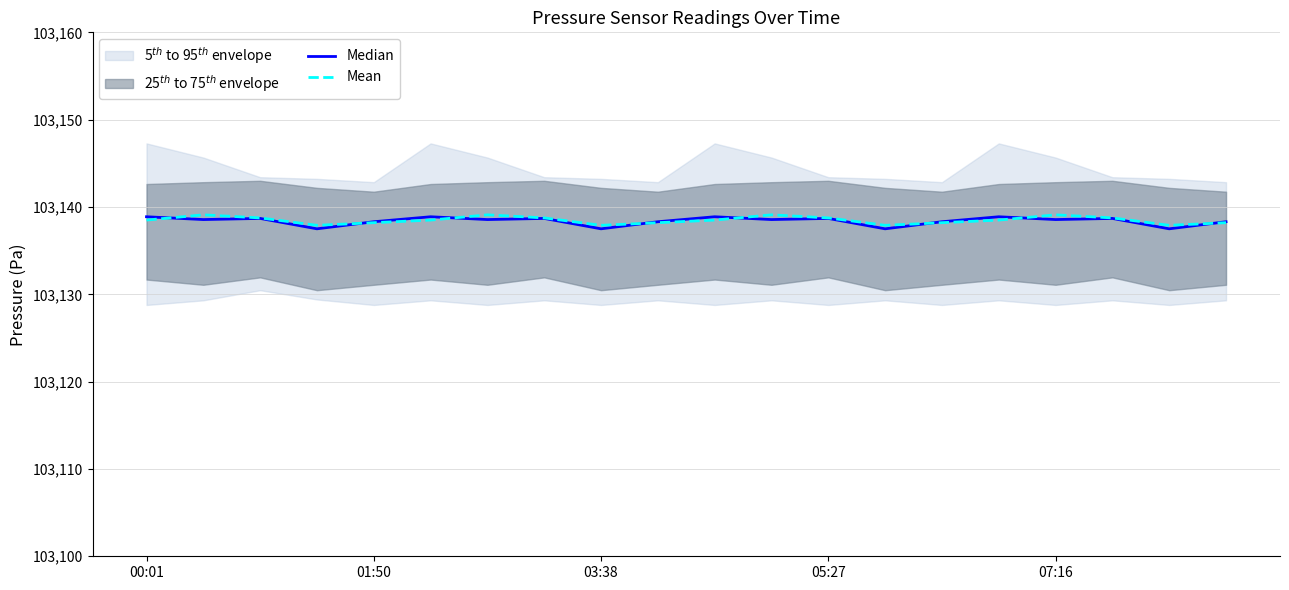

Which series ends up on top after the final intersection of Mean and Median?

Median